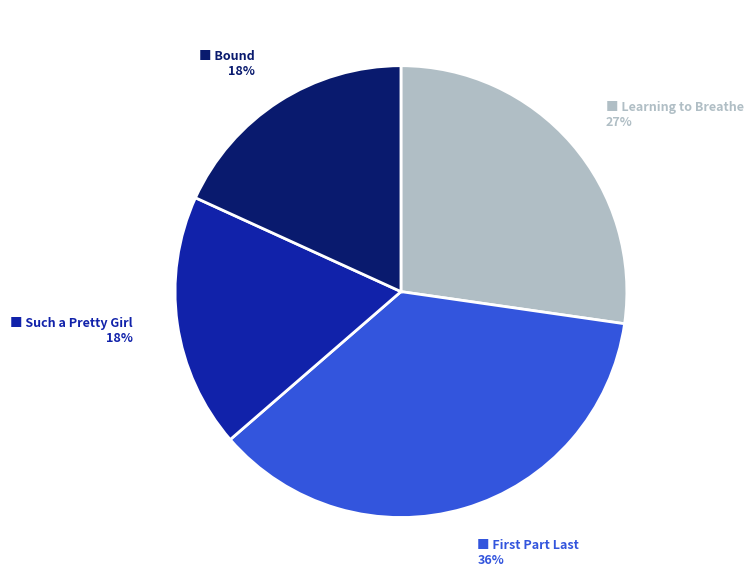

To the nearest percent, what is the average slice percentage?

25%